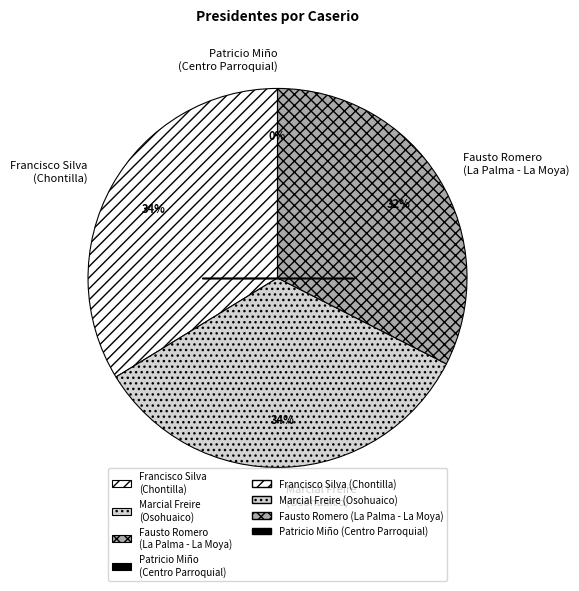

To the nearest percent, what is the combined percentage of Patricio Miño
(Centro Parroquial) and Francisco Silva
(Chontilla)?

34%